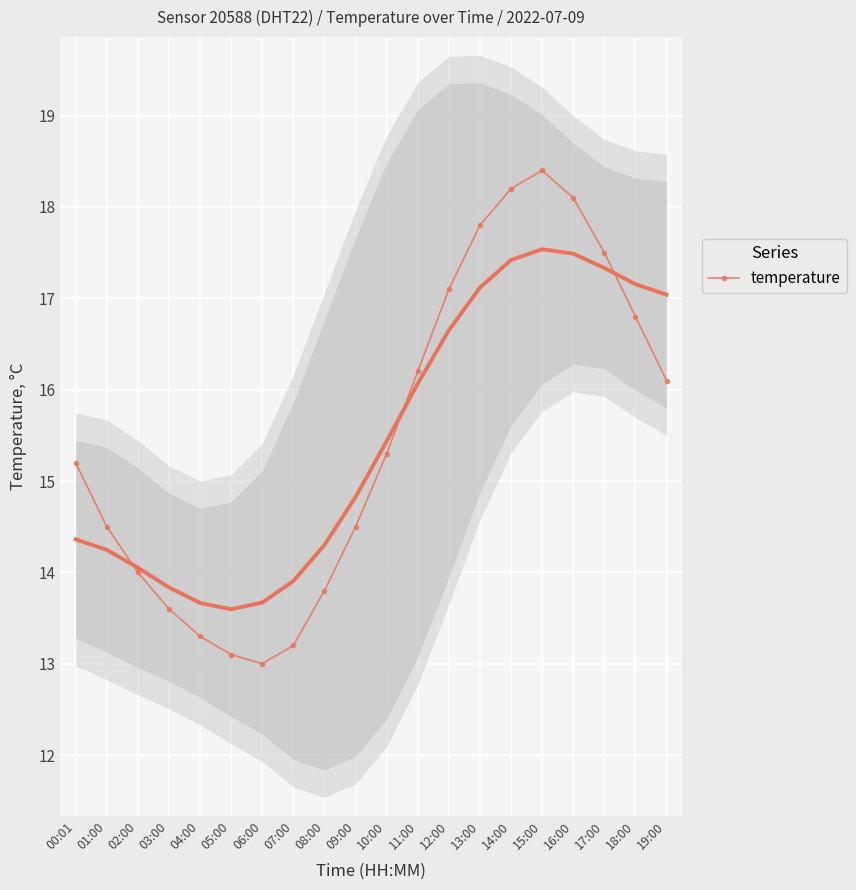

Between 05:00 and 04:00, which is larger?

04:00